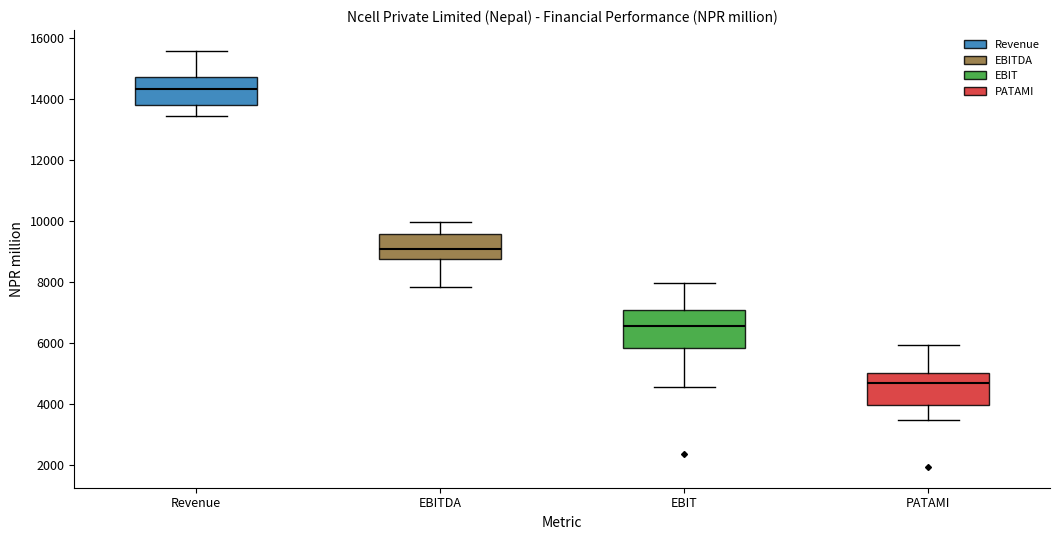

Which box has the highest median line?

Revenue